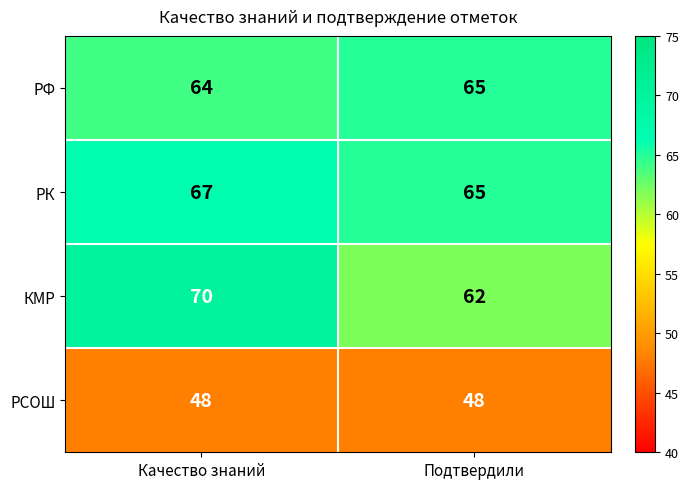

What is the sum of the КМР values at Качество знаний and Подтвердили?

132